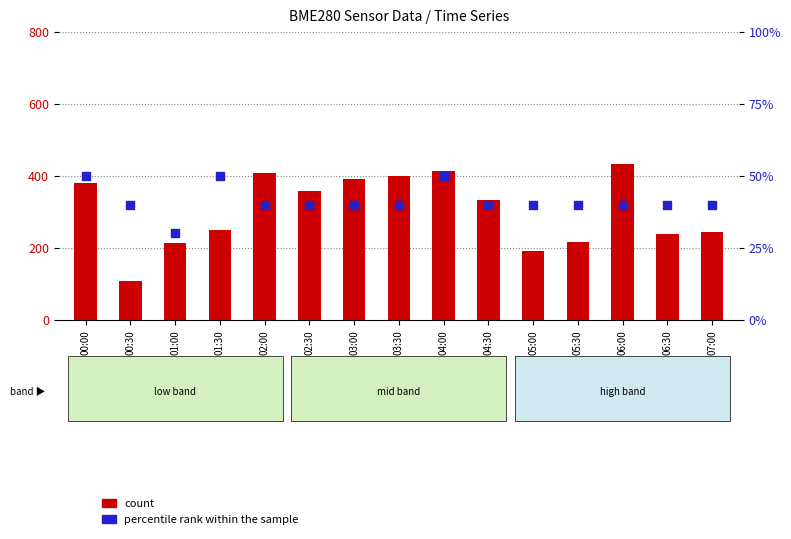

Which series has the largest Y range (max minus min)?

count